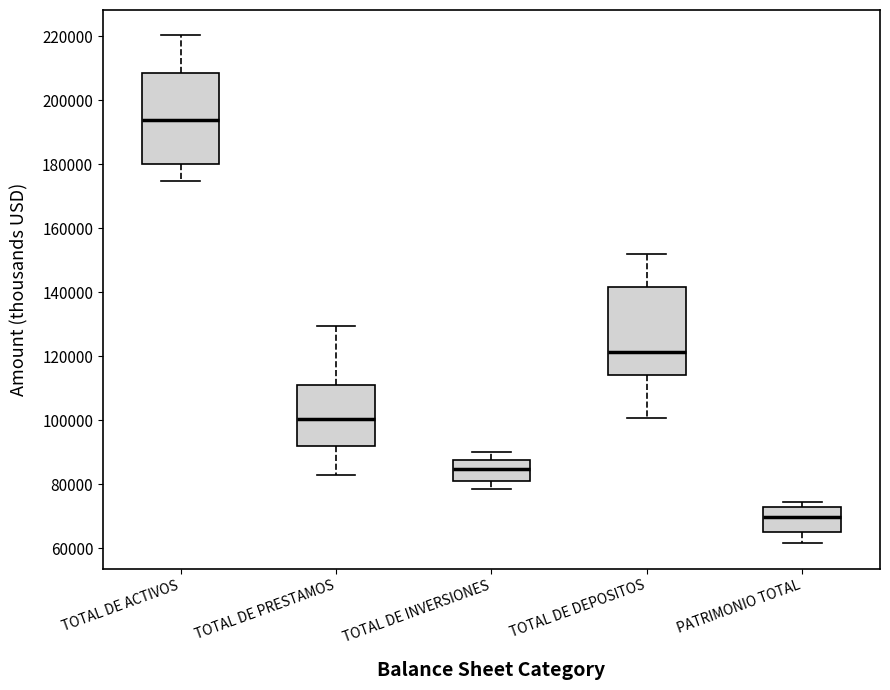

Reading left to right, transcribe this box plot: for each box, give where its median line is, the range the box spans, and where its two whiskers end, as read against the y-axis. The values are not printed on the chart, so give them approximately, as read against the axis.

TOTAL DE ACTIVOS: median 194000, box 180000 to 208000, whiskers 174000 to 220000
TOTAL DE PRESTAMOS: median 100000, box 92000 to 110000, whiskers 84000 to 130000
TOTAL DE INVERSIONES: median 84000, box 82000 to 88000, whiskers 78000 to 90000
TOTAL DE DEPOSITOS: median 122000, box 114000 to 142000, whiskers 100000 to 152000
PATRIMONIO TOTAL: median 70000, box 66000 to 72000, whiskers 62000 to 74000